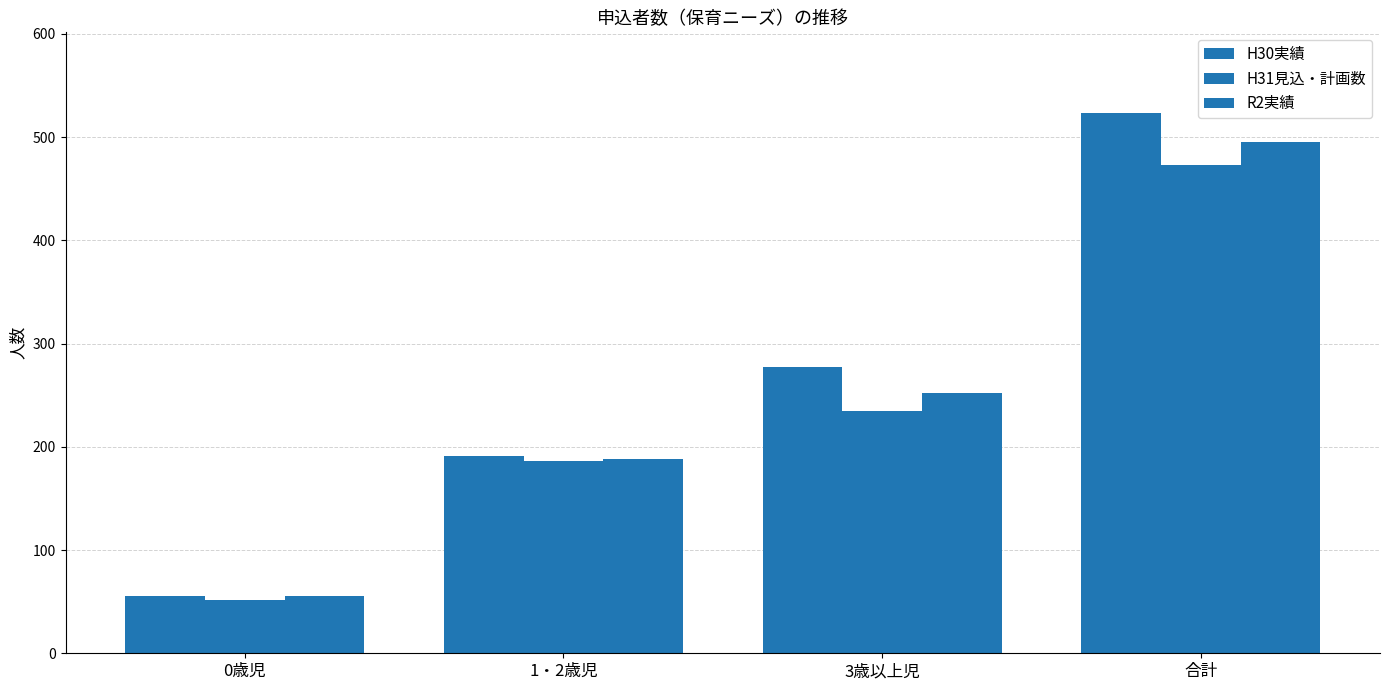

Are the bars horizontal?

No